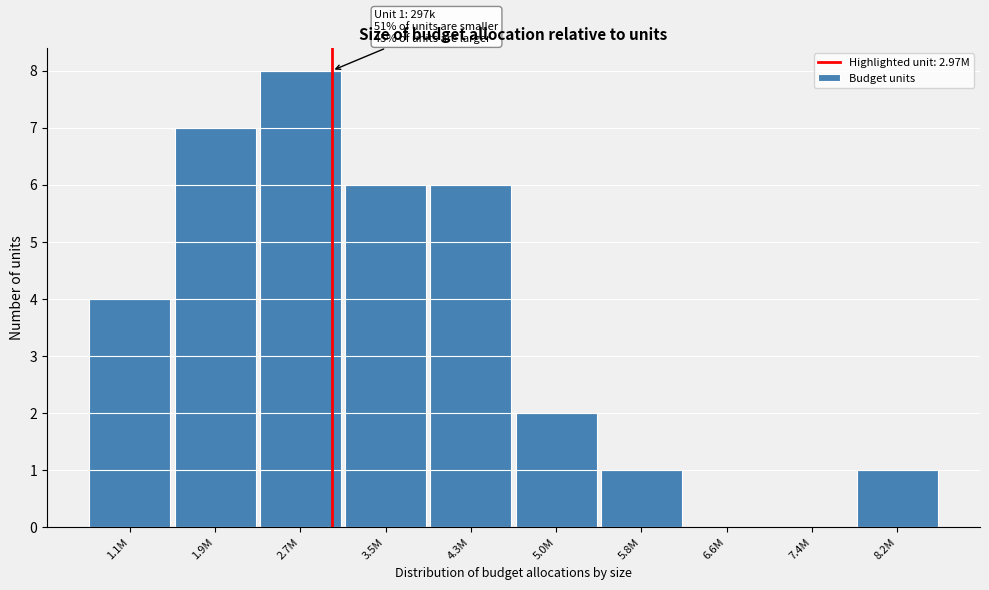

Reading left to right, list all the values displayed in this chart.

1.1M=4	1.9M=7	2.7M=8	3.5M=6	4.3M=6	5.0M=2	5.8M=1	6.6M=0	7.4M=0	8.2M=1